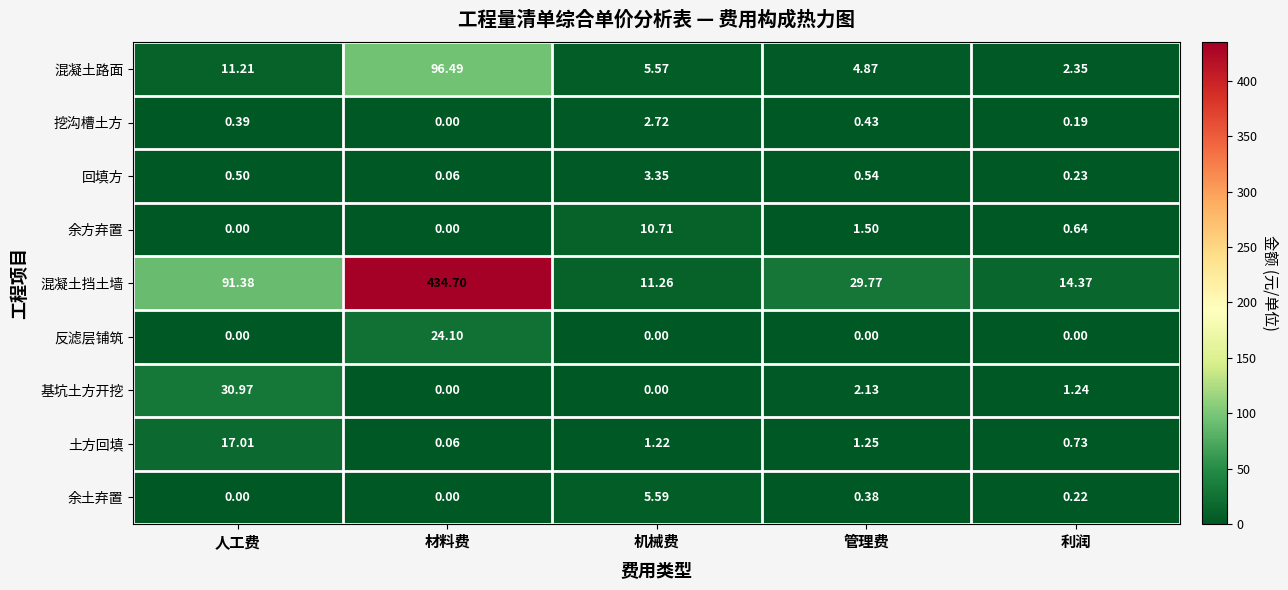

Where is 混凝土路面 nearest to the value 49?

人工费